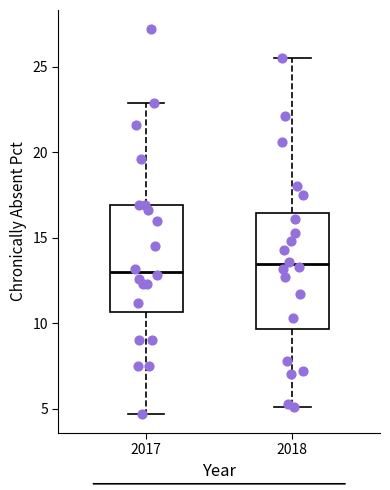

Reading left to right, read every box against the y-axis: the position of its median line, the range the box covers, and the ends of its whiskers. The values are not printed on the chart, so give them approximately, as read against the axis.

2017: median 13.0, box 10.5 to 17.0, whiskers 4.5 to 23.0
2018: median 13.5, box 9.5 to 16.5, whiskers 5.0 to 25.5